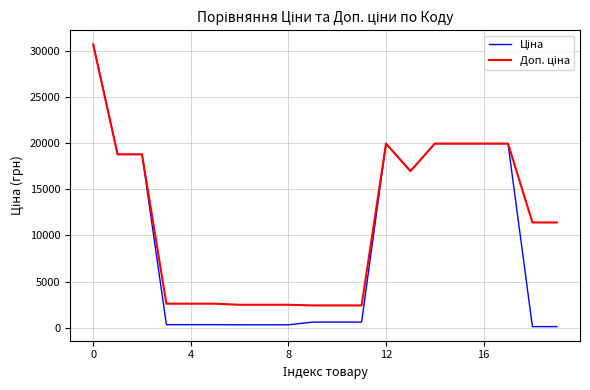

What is the smallest value displayed?

114.1